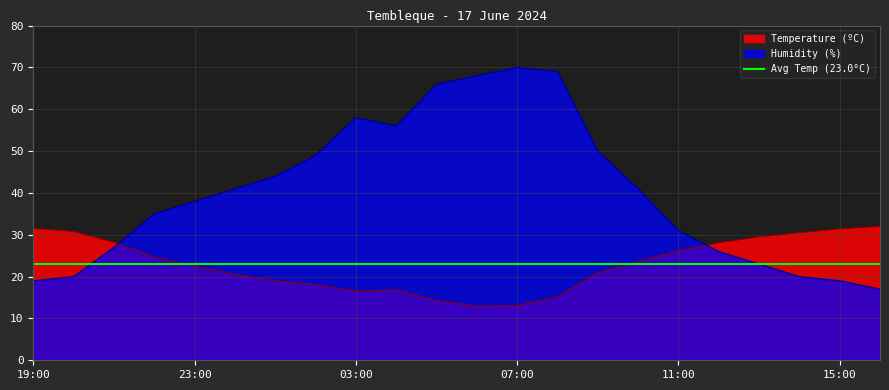

What is the label of the 18th point from the left?

12:00